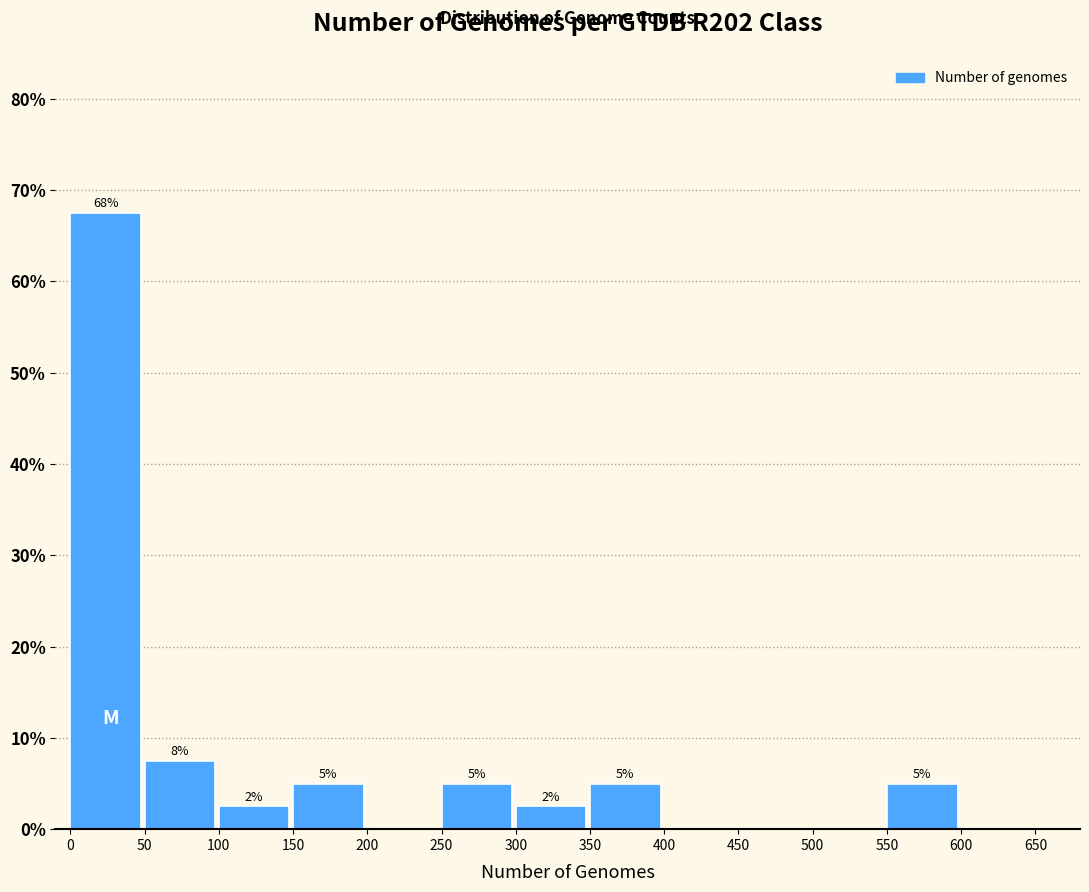

Over which range of the x-axis is the bar tallest?

0 to 50